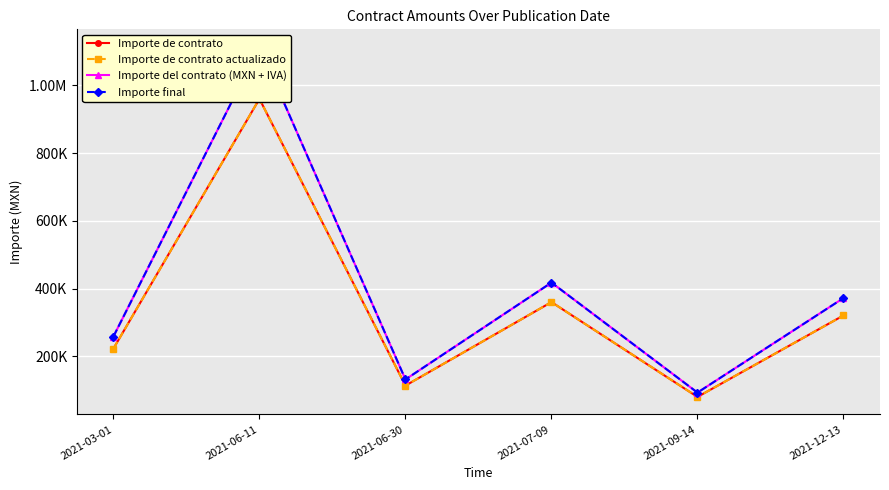

Where does the Importe final series first go above 371925?

2021-06-11